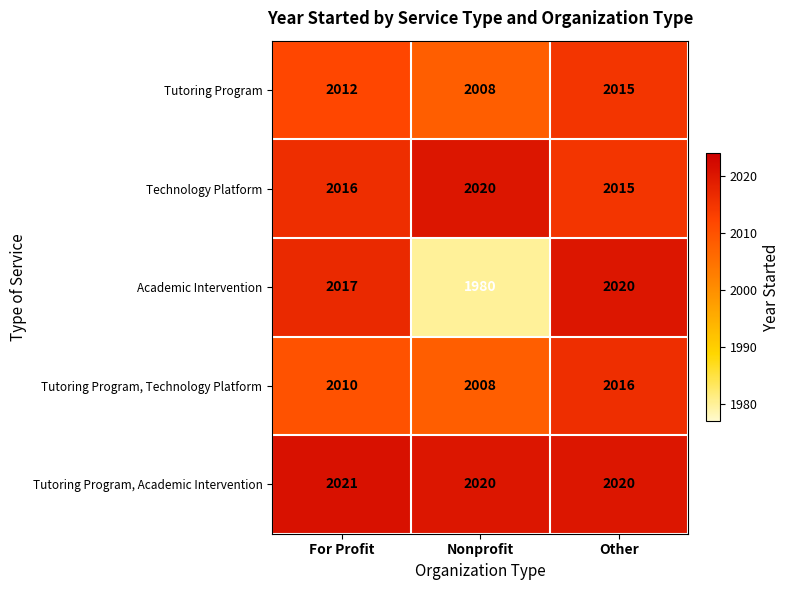

Where is Tutoring Program nearest to the value 2011?

For Profit